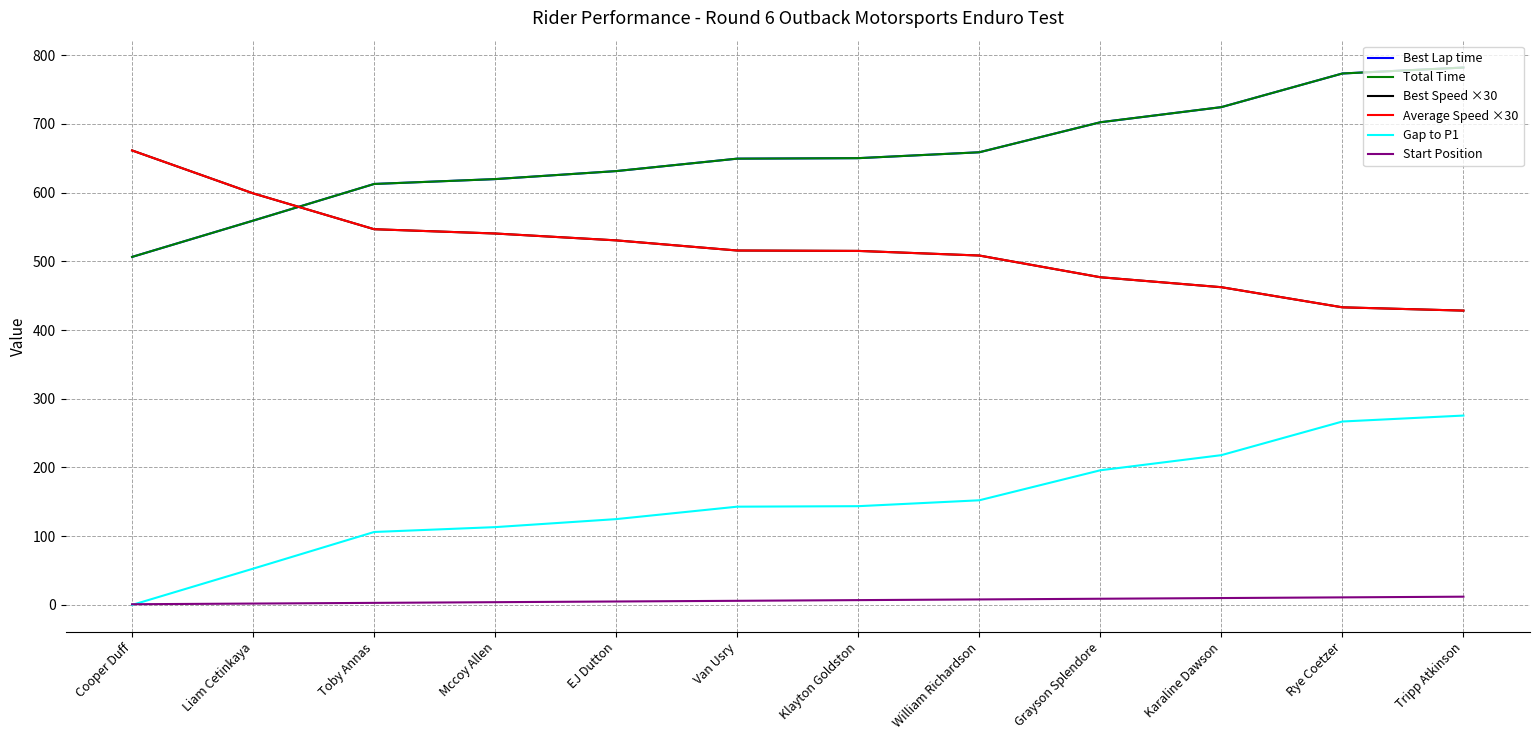

Reading left to right, what are all the values shown in this chart?

Best Lap time: Cooper Duff=506.3	Liam Cetinkaya=559.1	Toby Annas=612.5	Mccoy Allen=619.5	EJ Dutton=631.2	Van Usry=649.3	Klayton Goldston=650.0	William Richardson=658.6	Grayson Splendore=702.2	Karaline Dawson=724.3	Rye Coetzer=773.2	Tripp Atkinson=781.9
Total Time: Cooper Duff=506.3	Liam Cetinkaya=559.1	Toby Annas=612.5	Mccoy Allen=619.5	EJ Dutton=631.2	Van Usry=649.3	Klayton Goldston=650.0	William Richardson=658.6	Grayson Splendore=702.2	Karaline Dawson=724.3	Rye Coetzer=773.2	Tripp Atkinson=781.9
Best Speed ×30: Cooper Duff=661.2	Liam Cetinkaya=598.8	Toby Annas=546.6	Mccoy Allen=540.4	EJ Dutton=530.4	Van Usry=515.6	Klayton Goldston=515.1	William Richardson=508.4	Grayson Splendore=476.8	Karaline Dawson=462.3	Rye Coetzer=433.0	Tripp Atkinson=428.2
Average Speed ×30: Cooper Duff=661.2	Liam Cetinkaya=598.8	Toby Annas=546.6	Mccoy Allen=540.4	EJ Dutton=530.4	Van Usry=515.6	Klayton Goldston=515.1	William Richardson=508.4	Grayson Splendore=476.8	Karaline Dawson=462.3	Rye Coetzer=433.0	Tripp Atkinson=428.2
Gap to P1: Cooper Duff=0.0	Liam Cetinkaya=52.8	Toby Annas=106.1	Mccoy Allen=113.2	EJ Dutton=124.9	Van Usry=143.0	Klayton Goldston=143.7	William Richardson=152.2	Grayson Splendore=195.9	Karaline Dawson=217.9	Rye Coetzer=266.9	Tripp Atkinson=275.5
Start Position: Cooper Duff=1.0	Liam Cetinkaya=2.0	Toby Annas=3.0	Mccoy Allen=4.0	EJ Dutton=5.0	Van Usry=6.0	Klayton Goldston=7.0	William Richardson=8.0	Grayson Splendore=9.0	Karaline Dawson=10.0	Rye Coetzer=11.0	Tripp Atkinson=12.0